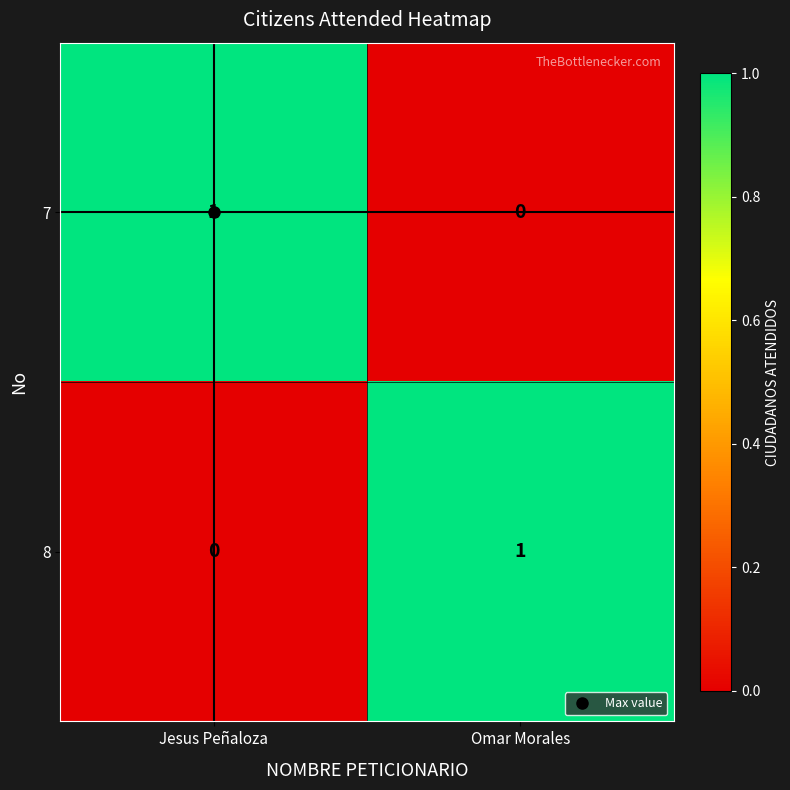

Where is 7 nearest to the value 0?

Omar Morales